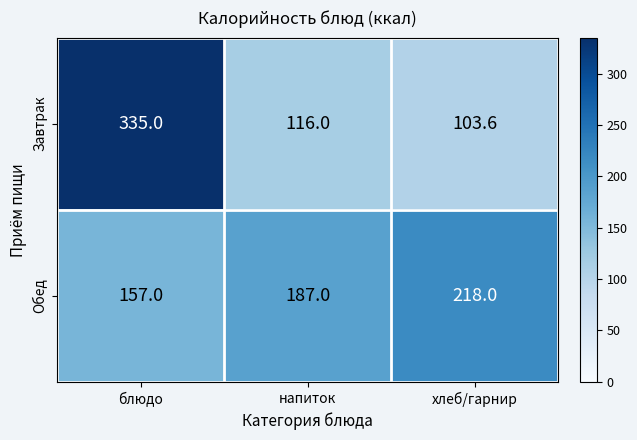

How many data points in Обед are less than 187?

1